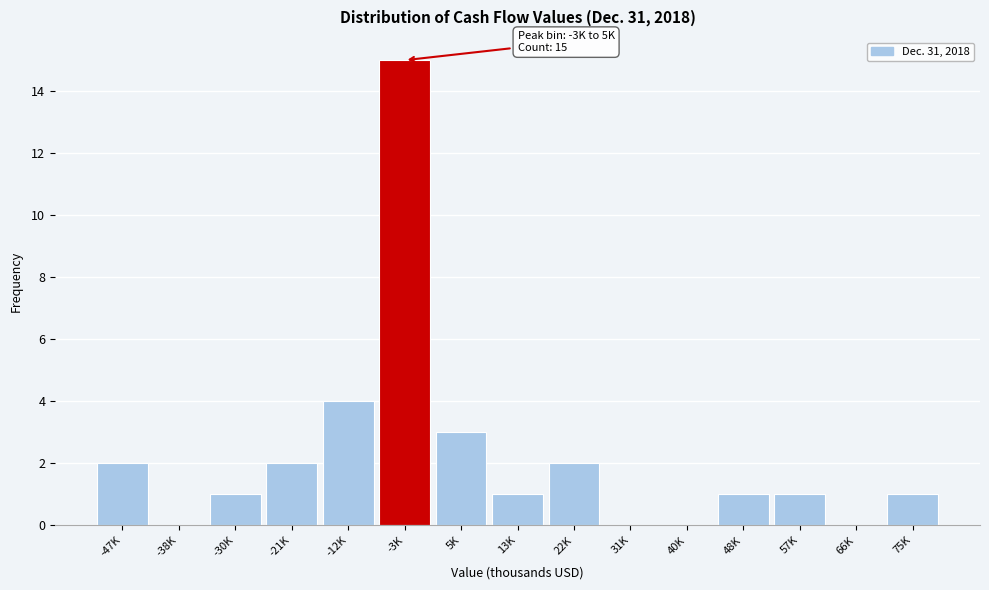

Reading left to right, list all the values displayed in this chart.

-47K=2	-38K=0	-30K=1	-21K=2	-12K=4	-3K=15	5K=3	13K=1	22K=2	31K=0	40K=0	48K=1	57K=1	66K=0	75K=1